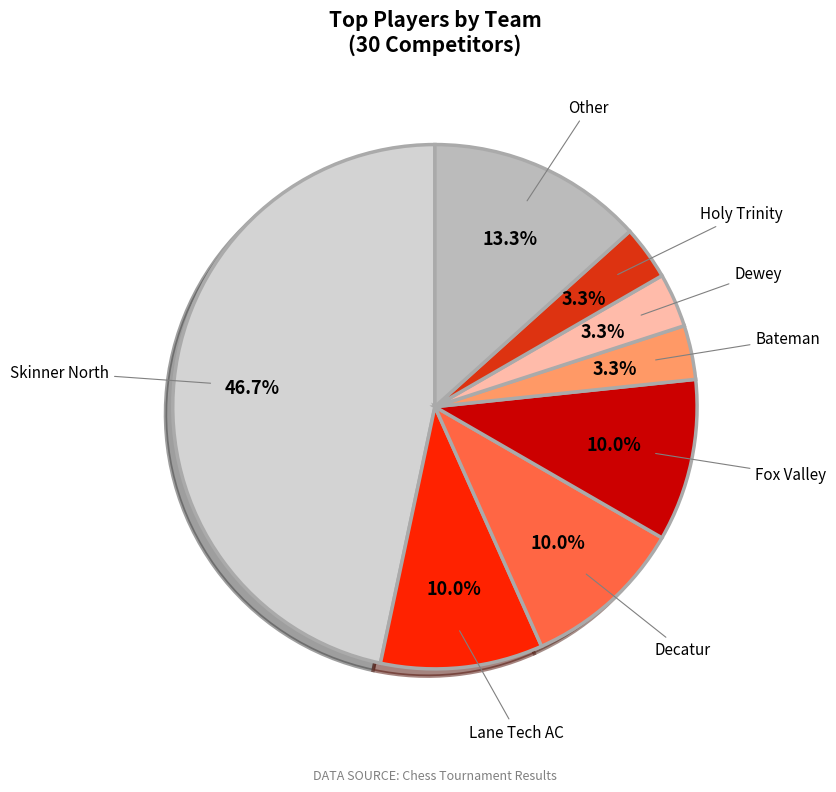

To the nearest percent, what is the combined percentage of Holy Trinity and Fox Valley?

13%